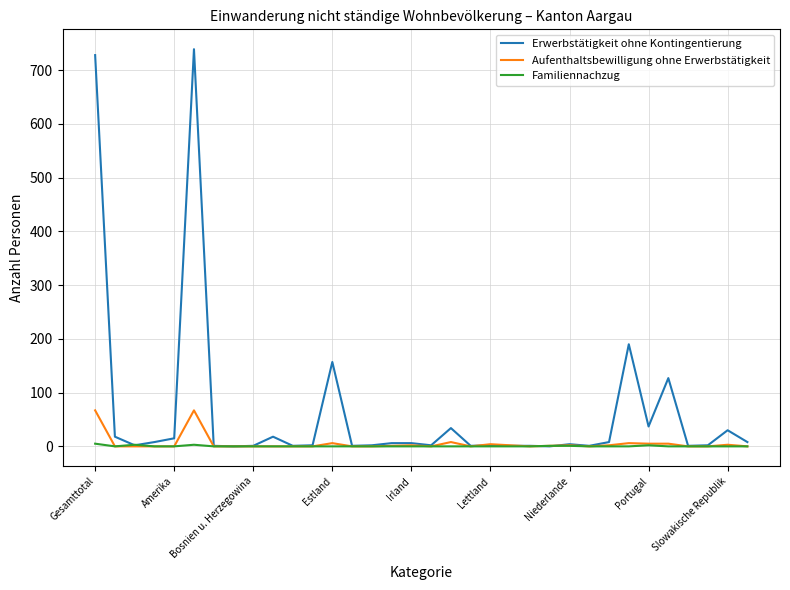

What is the highest value of the Erwerbstätigkeit ohne Kontingentierung series?

739